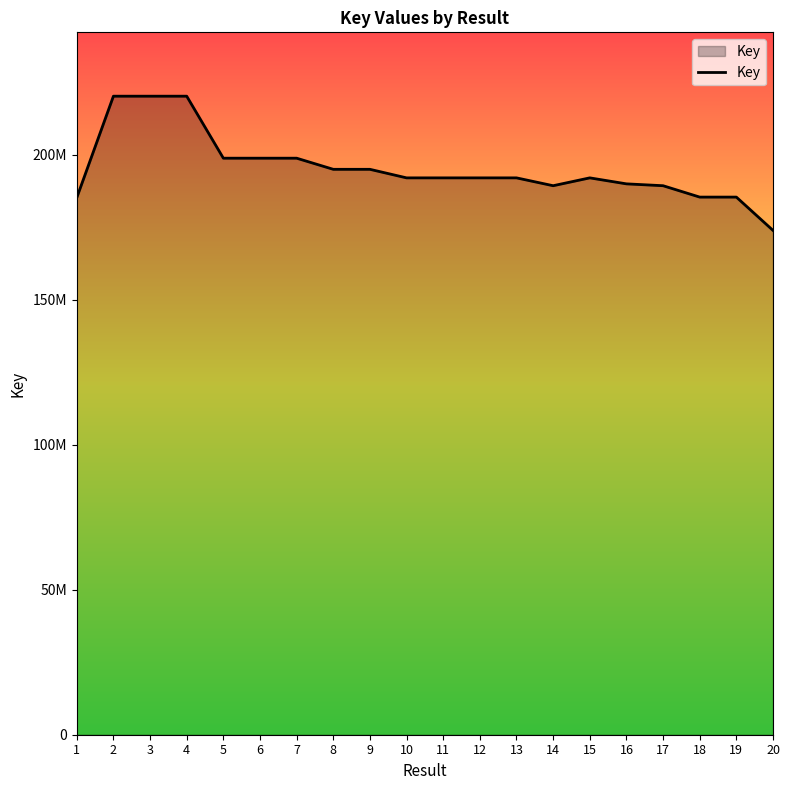

Is this an area chart (filled region under the line)?

Yes